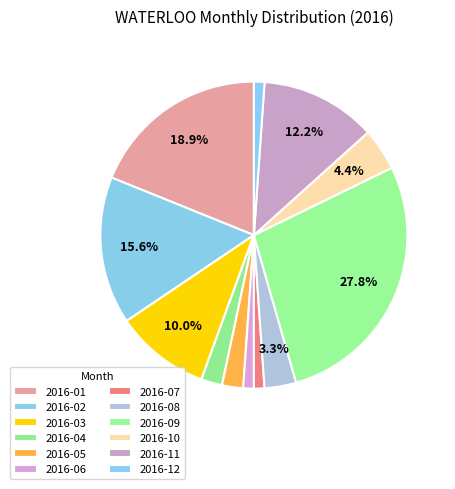

How many slices are in this pie chart?

12